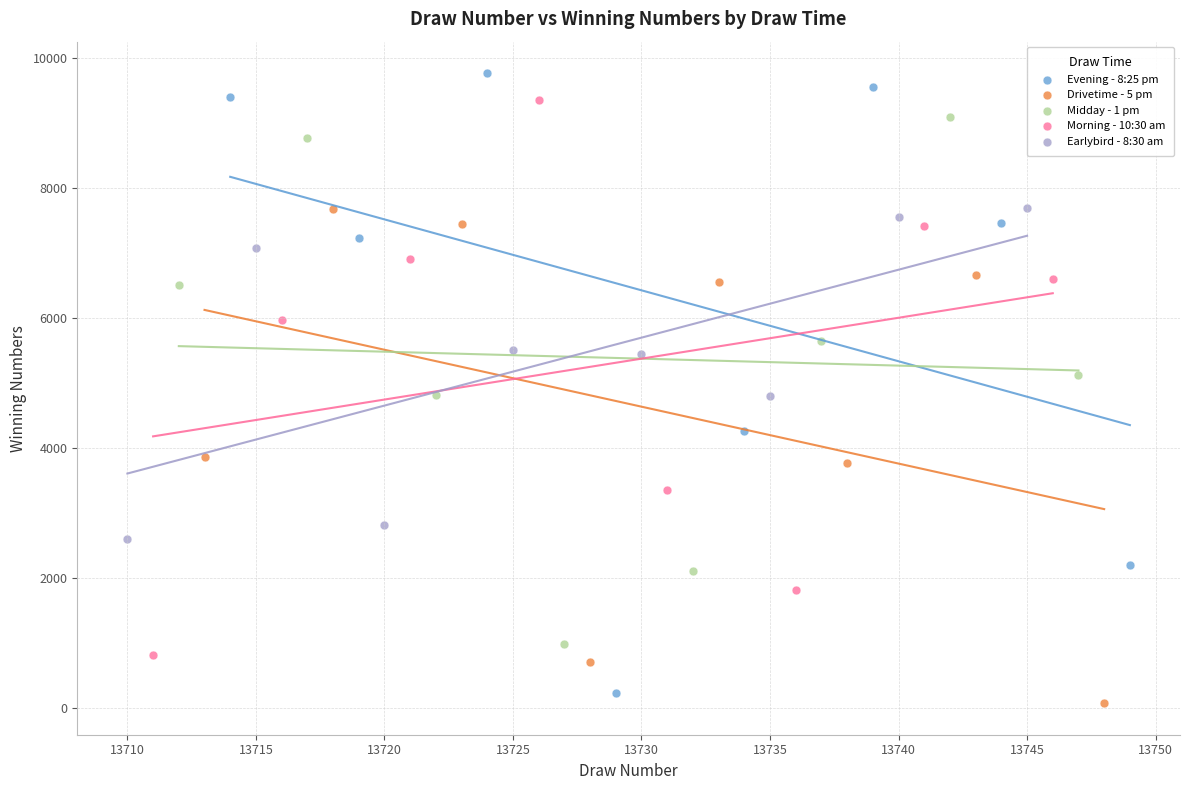

Which series has the largest Y range (max minus min)?

Evening - 8:25 pm